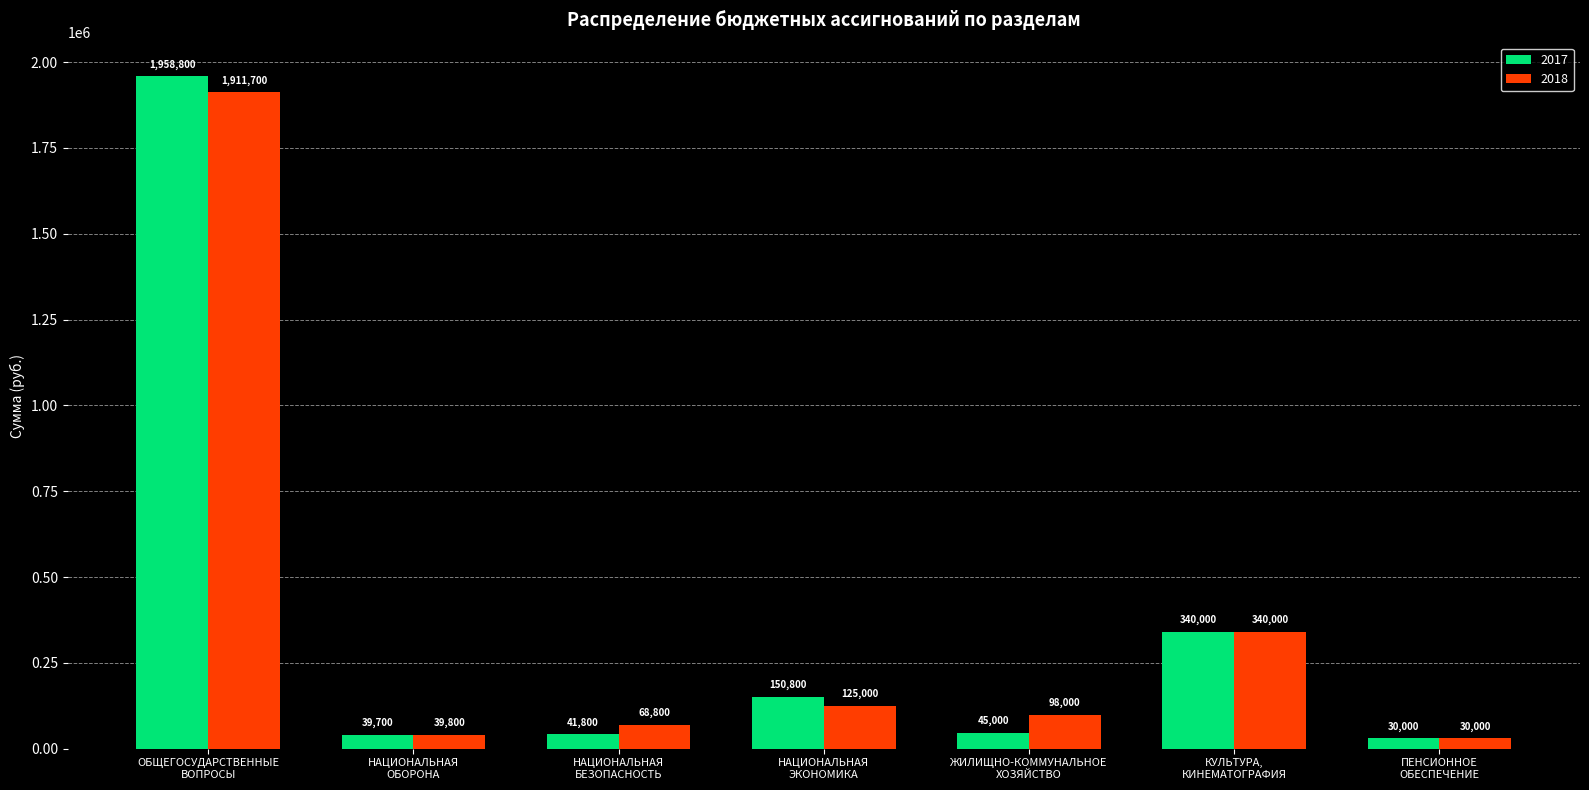

How many values in the 2018 series are below 98000?

3